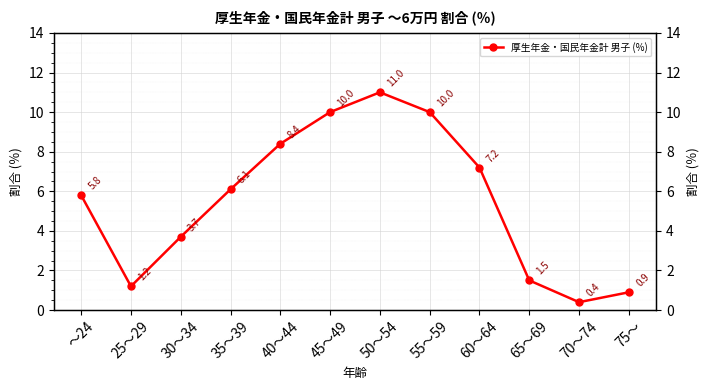

Read the value at 40～44.

8.4